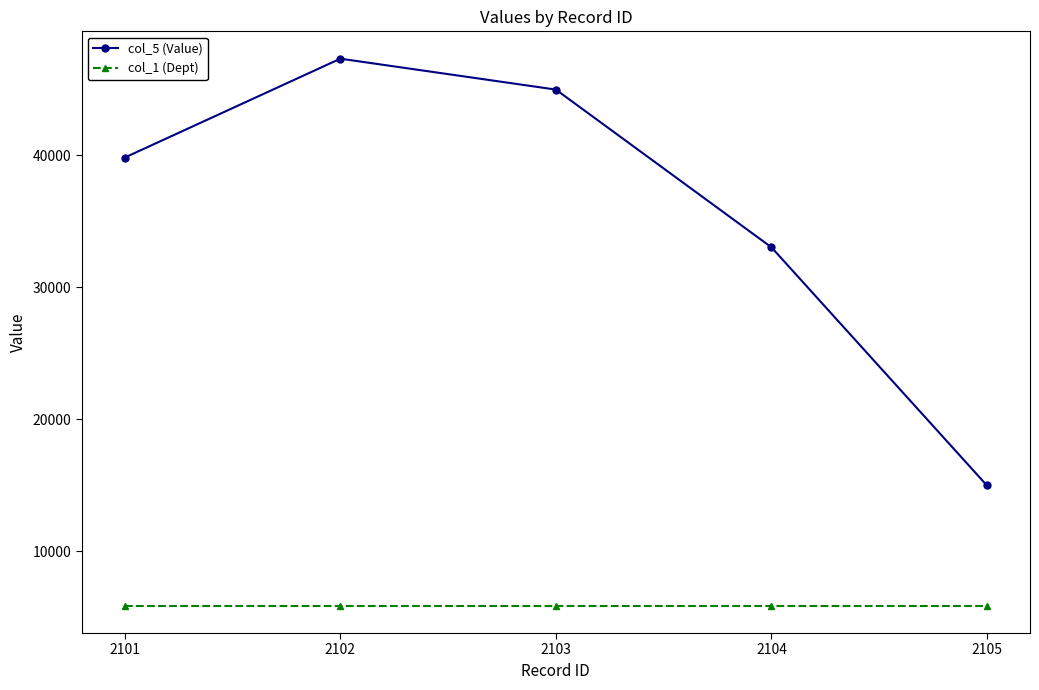

What is the value of the col_1 (Dept) point at the 1st from the left?

5900